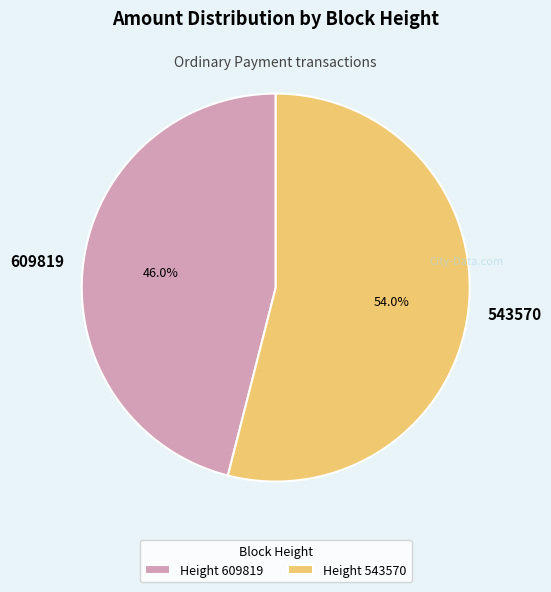

How many slices are in this pie chart?

2